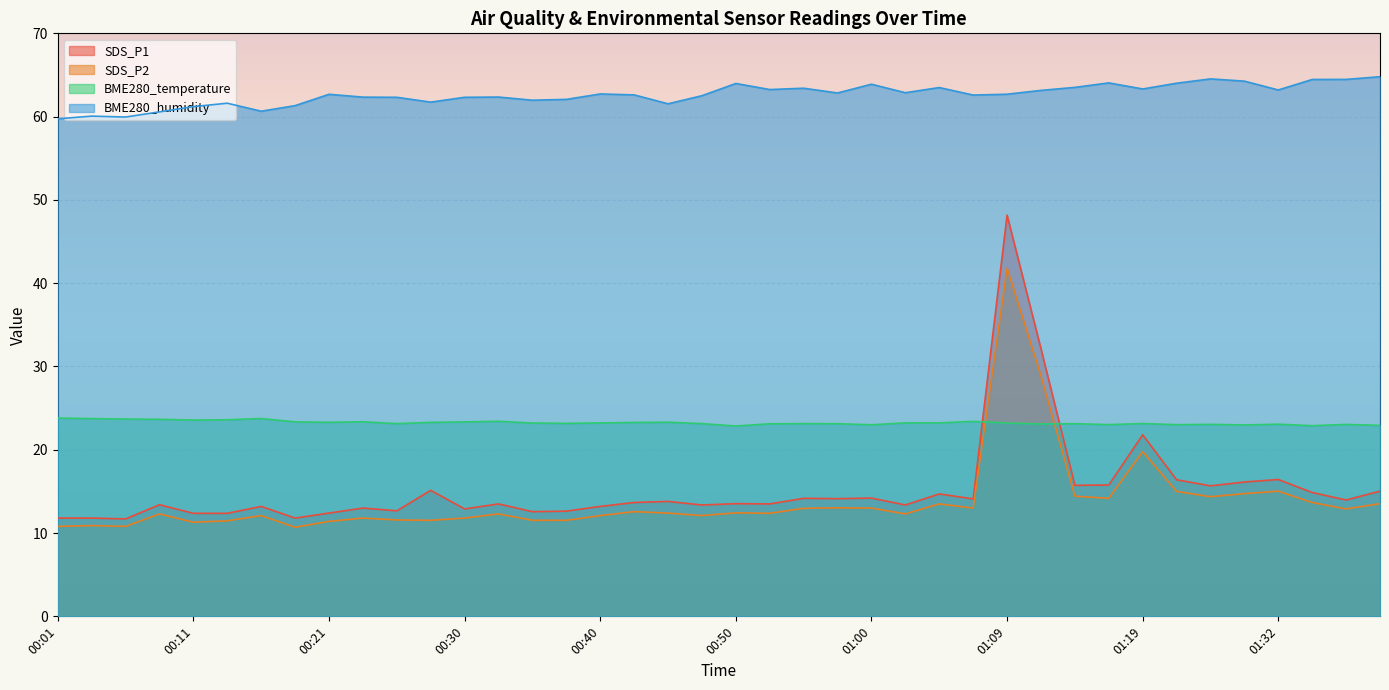

The BME280_temperature series shows 23.4 at 01:07. True or false?

True